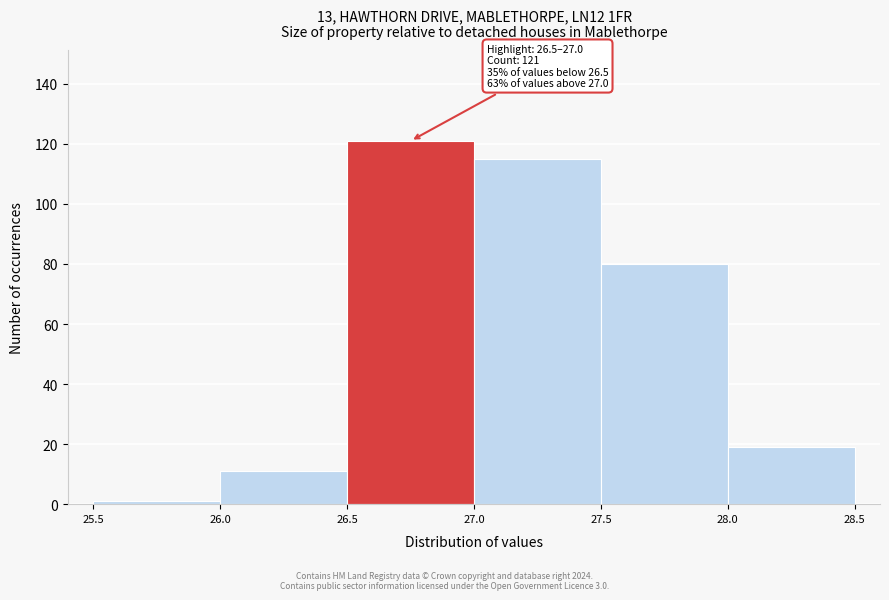

Over which range of the x-axis is the bar tallest?

26.5 to 27.0